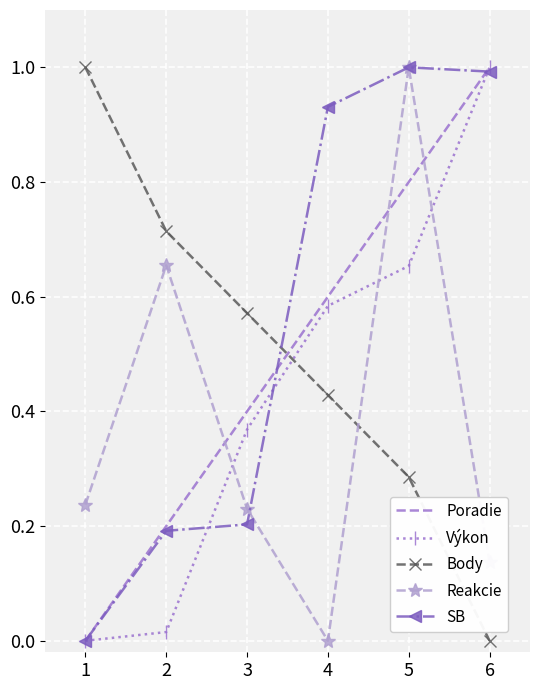

Which series has the largest total across all categories?

SB